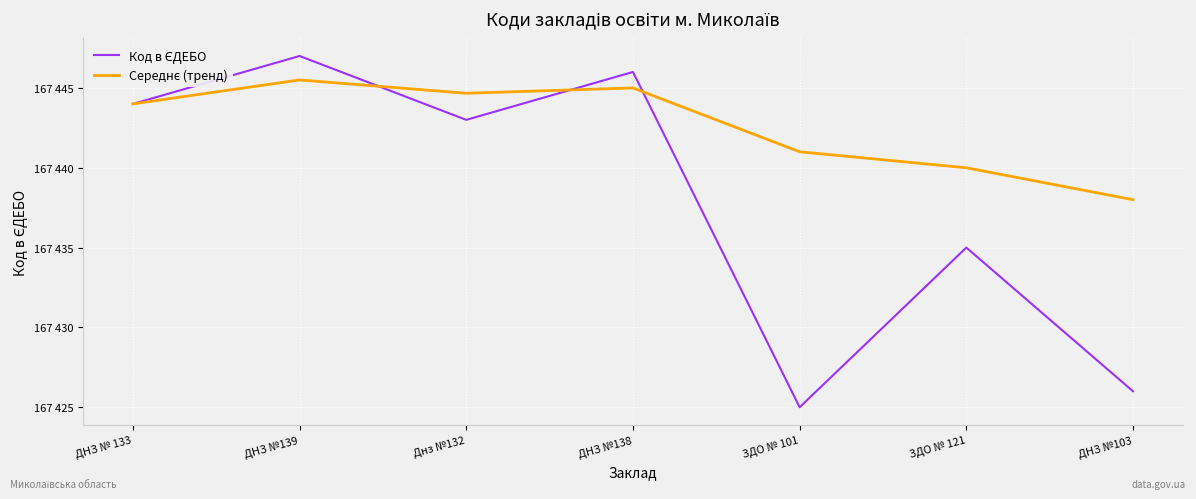

Rank the categories by Середнє (тренд) value from lowest to highest.

ДНЗ №103, ЗДО № 121, ЗДО № 101, ДНЗ № 133, Днз №132, ДНЗ №138, ДНЗ №139